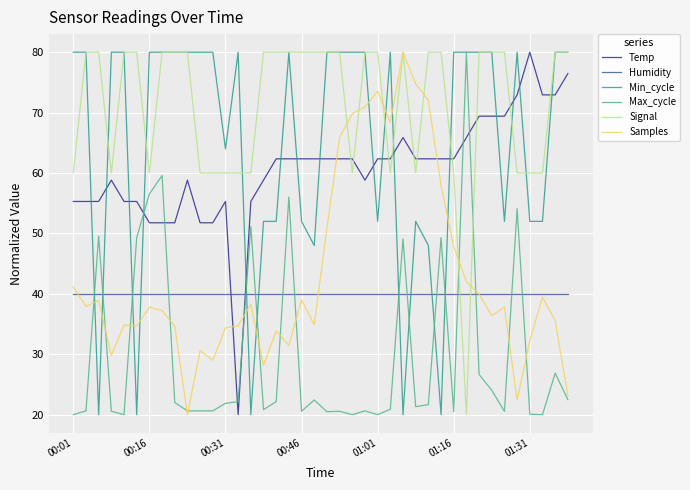

Which series has the largest total across all categories?

Signal